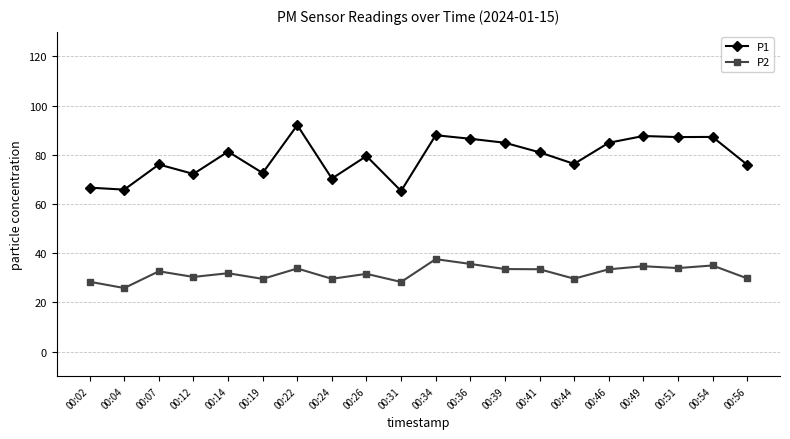

What is the approximate value of P1 at 00:54?

87.3